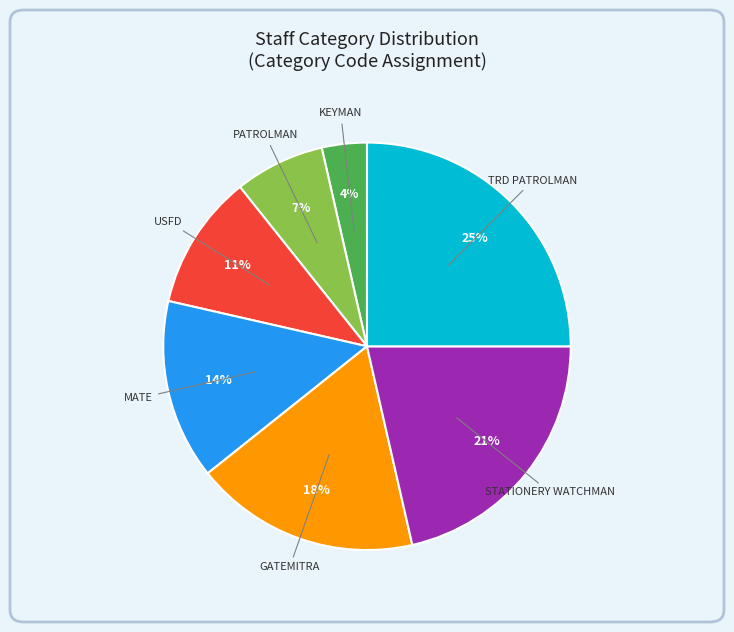

Is there any slice that represents more than half of the pie?

No